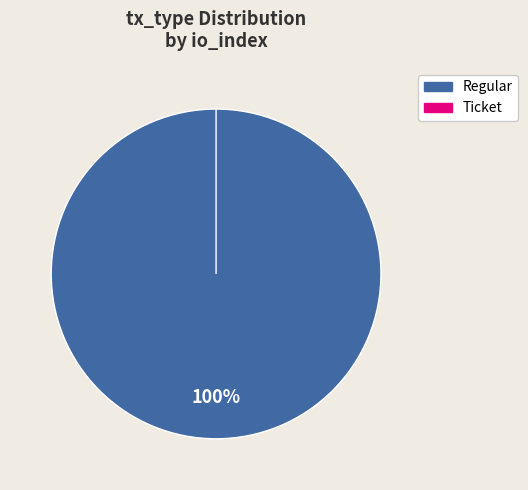

Do Regular and Ticket together represent more than half of the pie?

Yes